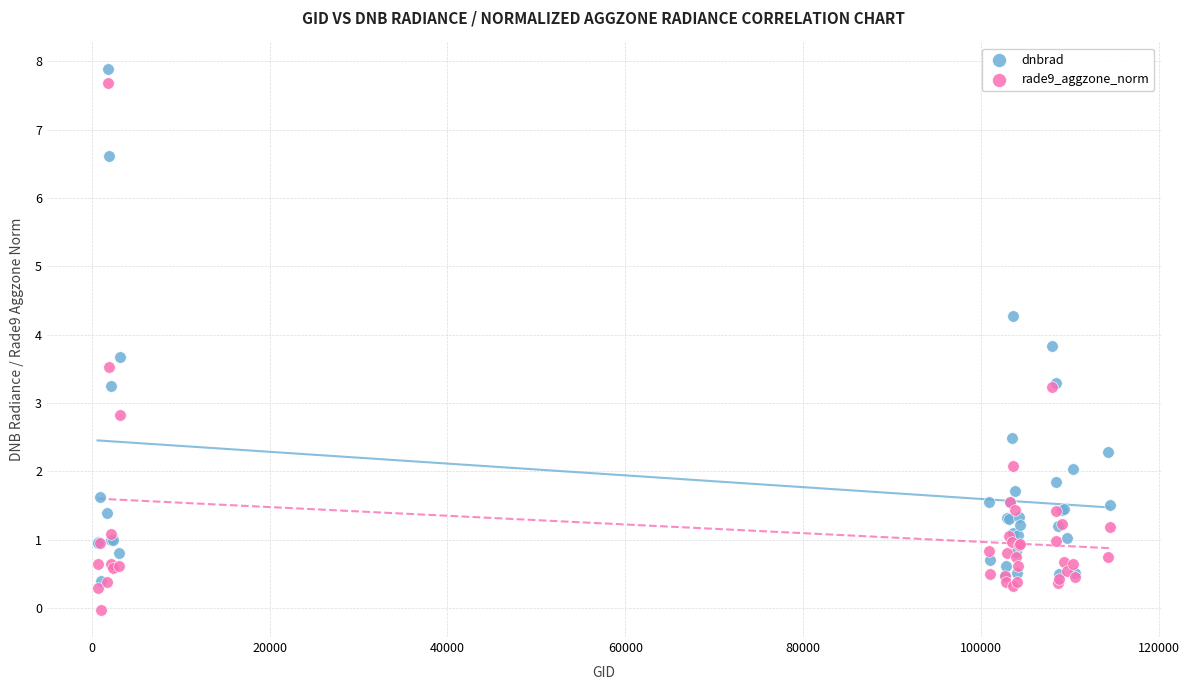

Which series reaches the minimum Y coordinate?

rade9_aggzone_norm